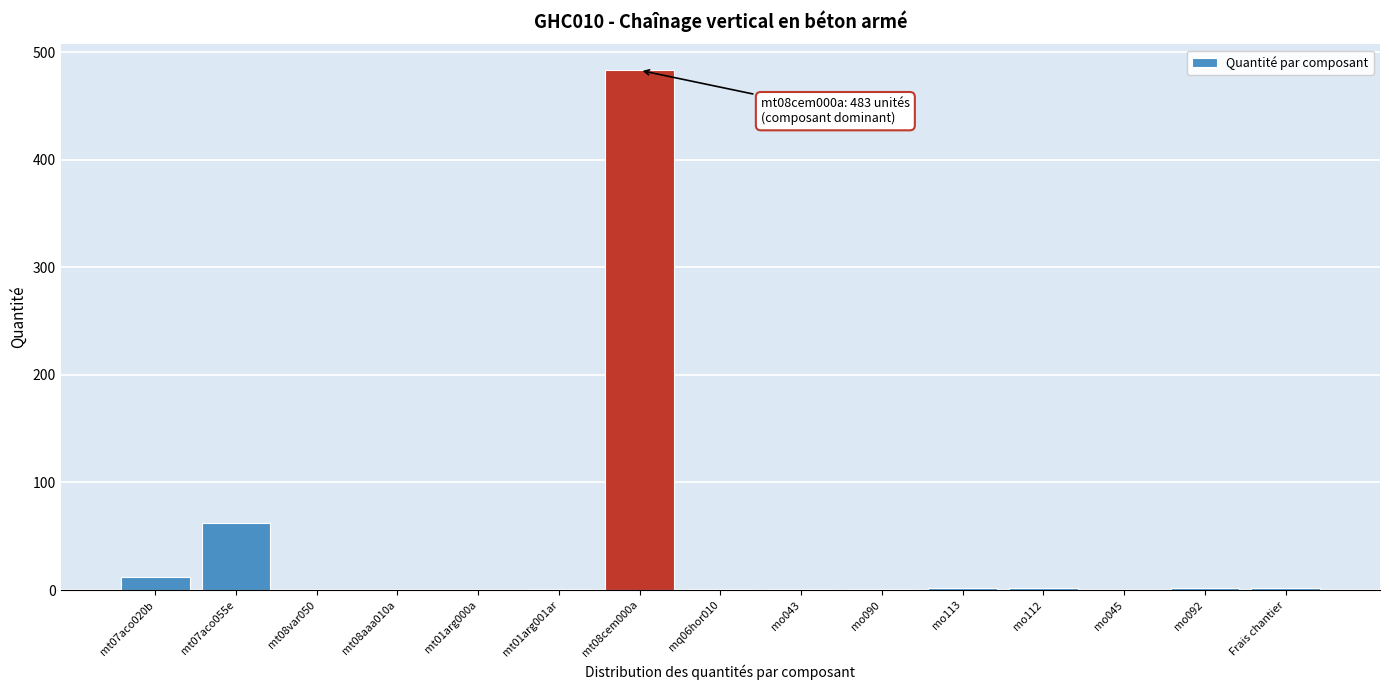

What is the sum of all values?

569.0